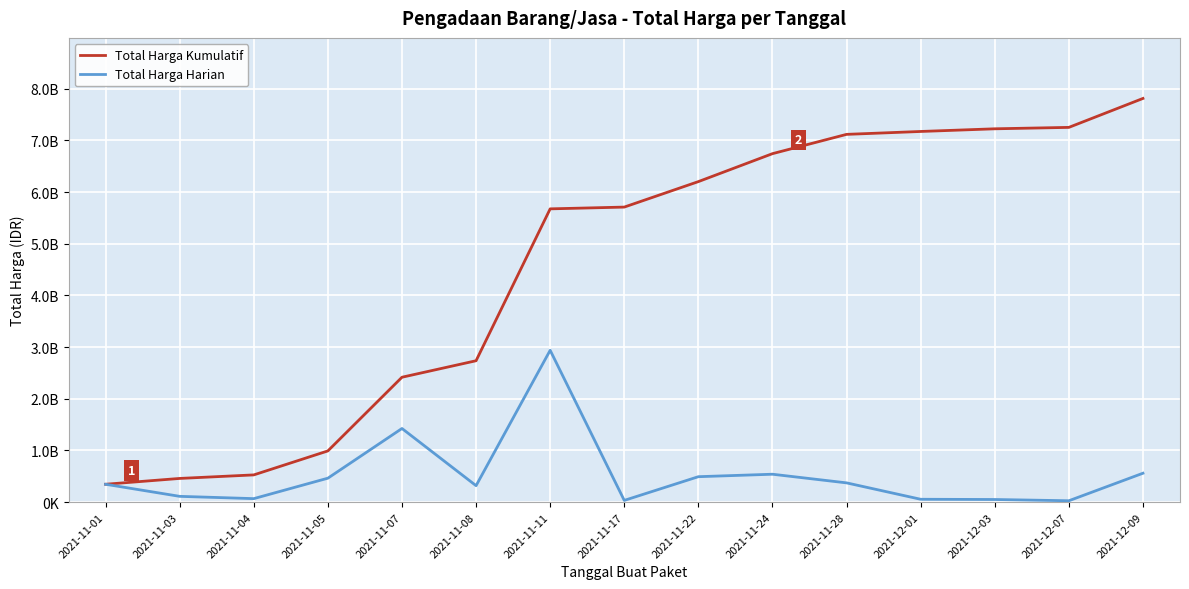

What are all the series names shown in the legend?

Total Harga Kumulatif, Total Harga Harian